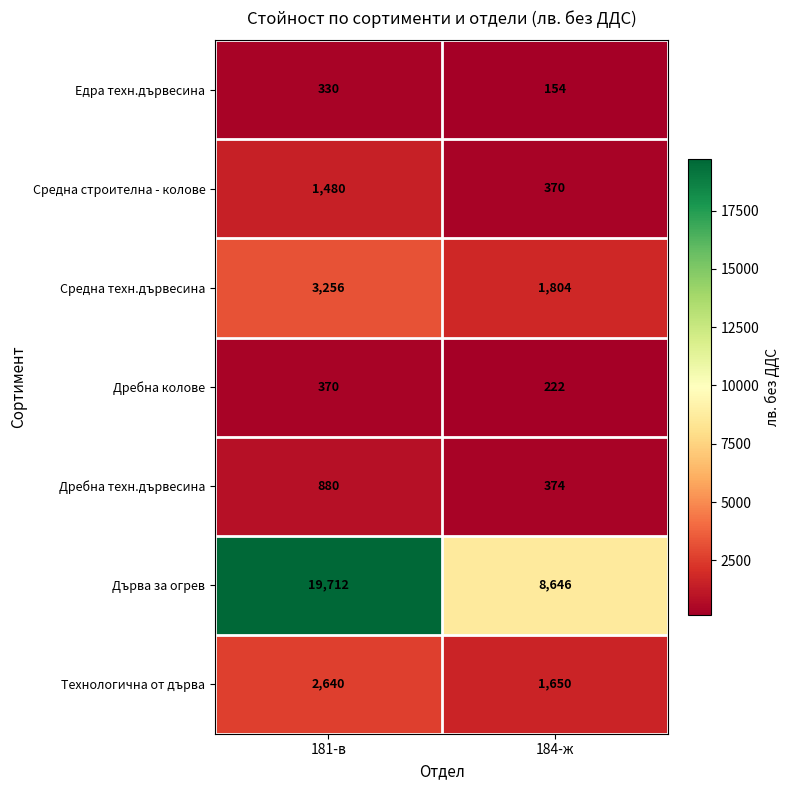

Rank the series by their maximum value, from highest to lowest.

Дърва за огрев, Средна техн.дървесина, Технологична от дърва, Средна строителна - колове, Дребна техн.дървесина, Дребна колове, Едра техн.дървесина